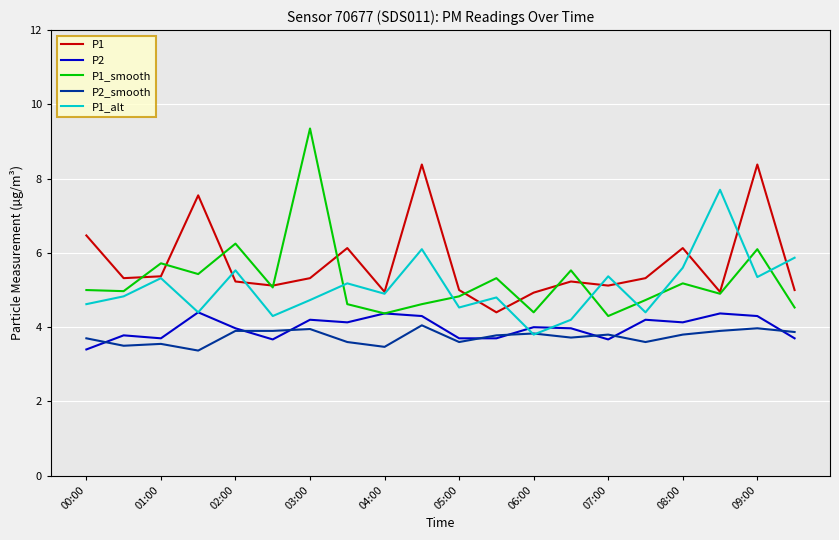

What are all the series names shown in the legend?

P1, P2, P1_smooth, P2_smooth, P1_alt